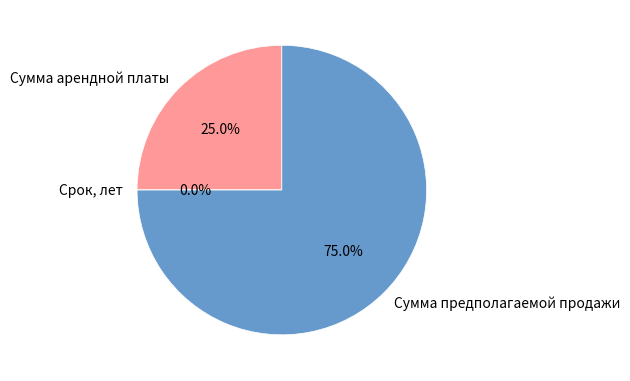

Which category accounts for the majority?

Сумма предполагаемой продажи